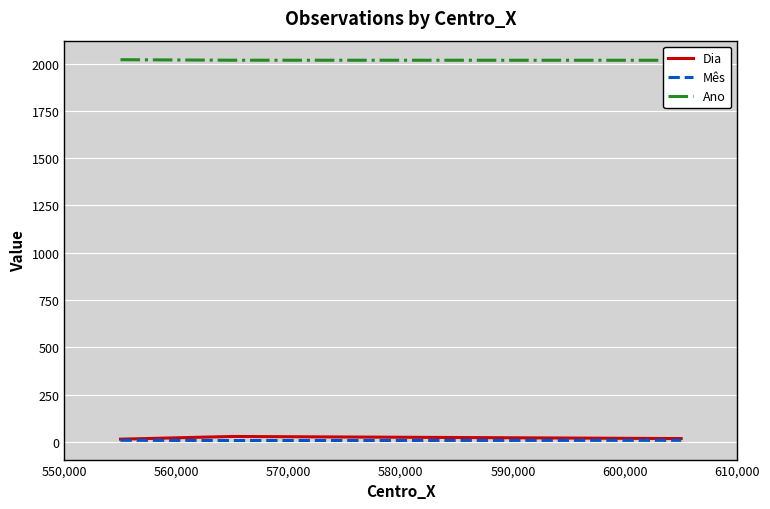

How many series are shown in this chart?

3